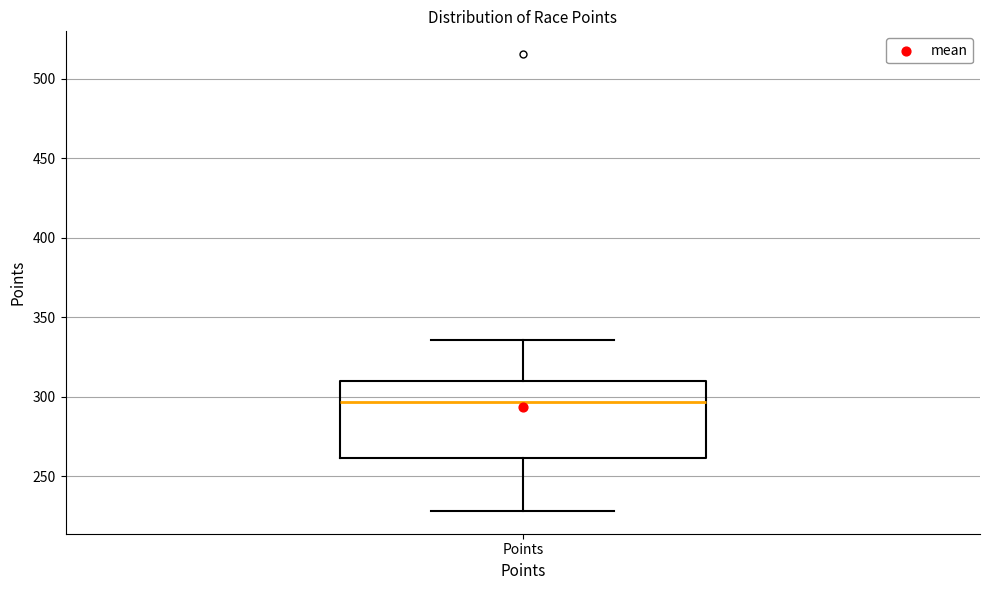

Where is the upper edge of the box for Points on the y-axis? The values are not printed on the chart, so give them approximately, as read against the axis.

310